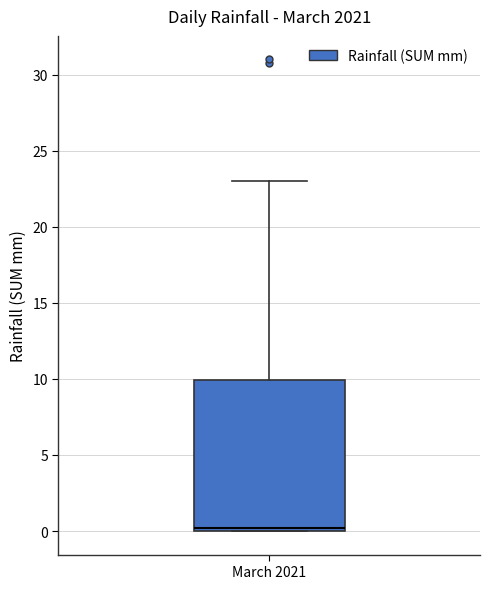

Where is the lower edge of the box for March 2021 on the y-axis? The values are not printed on the chart, so give them approximately, as read against the axis.

0